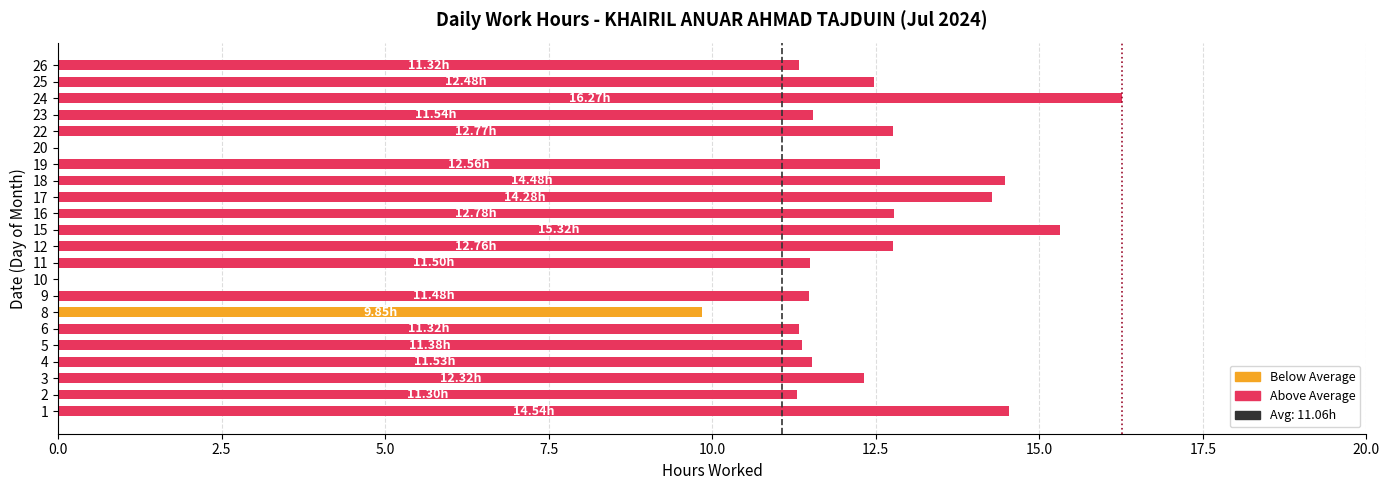

Count the number of data series in this chart.

1